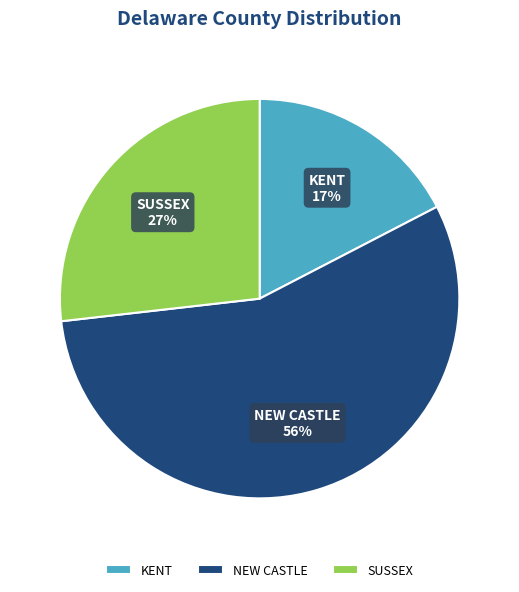

Does any single category account for the majority?

Yes